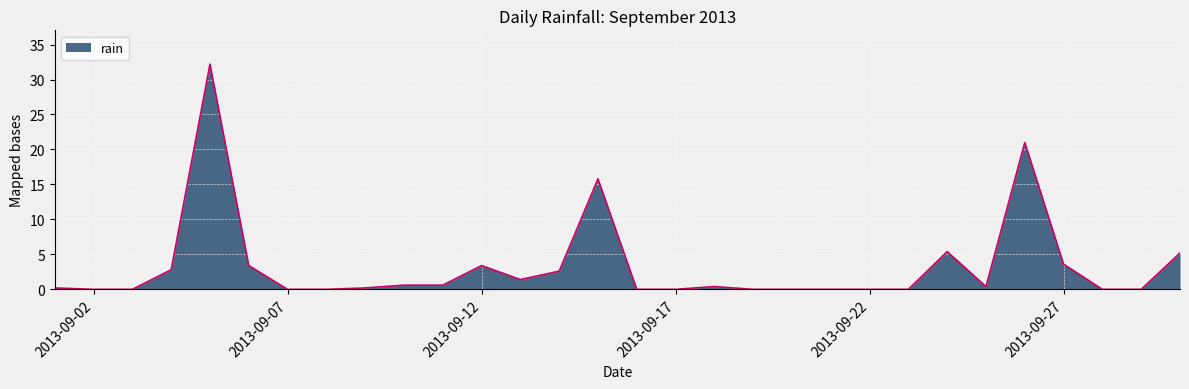

What is the maximum value shown in the chart?

32.2